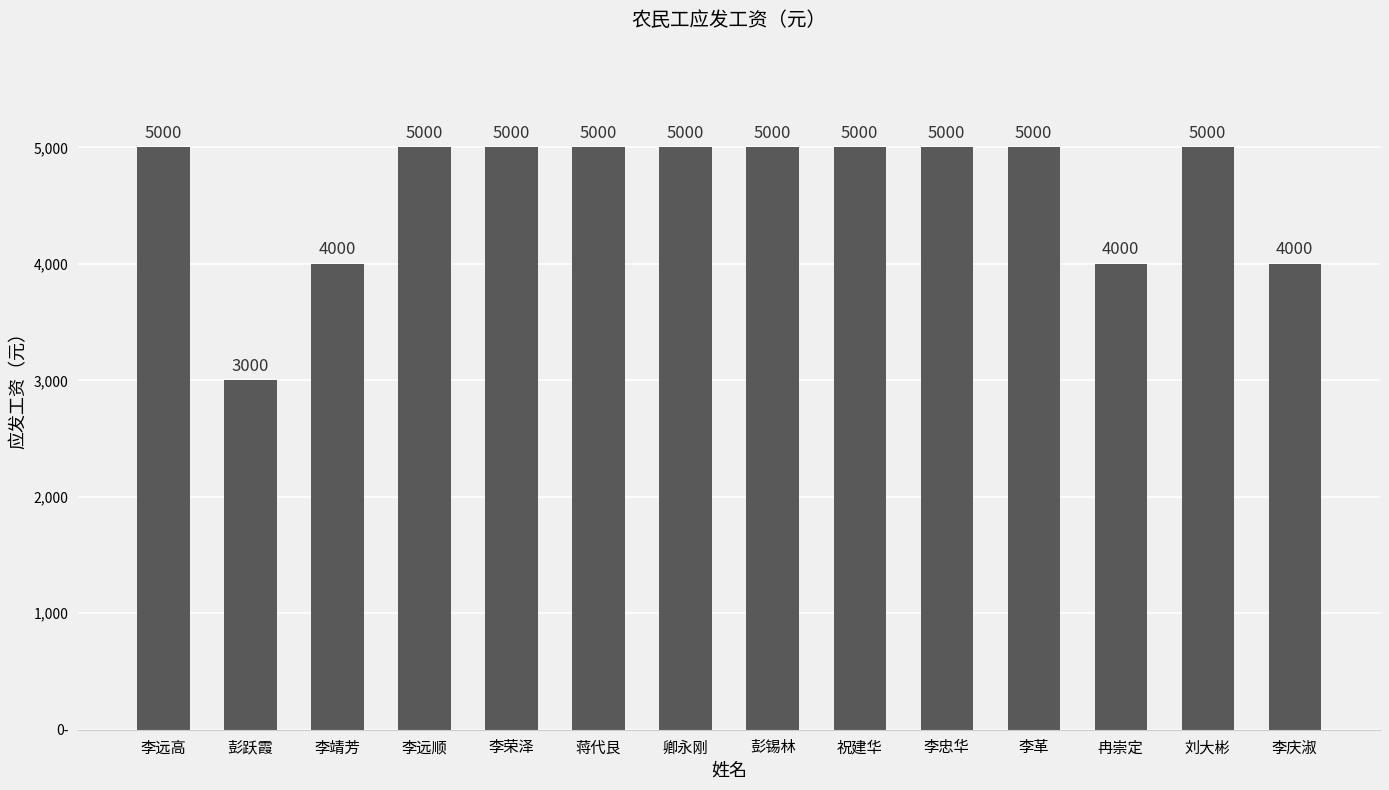

Between 彭锡林 and 李忠华, which is larger?

彭锡林